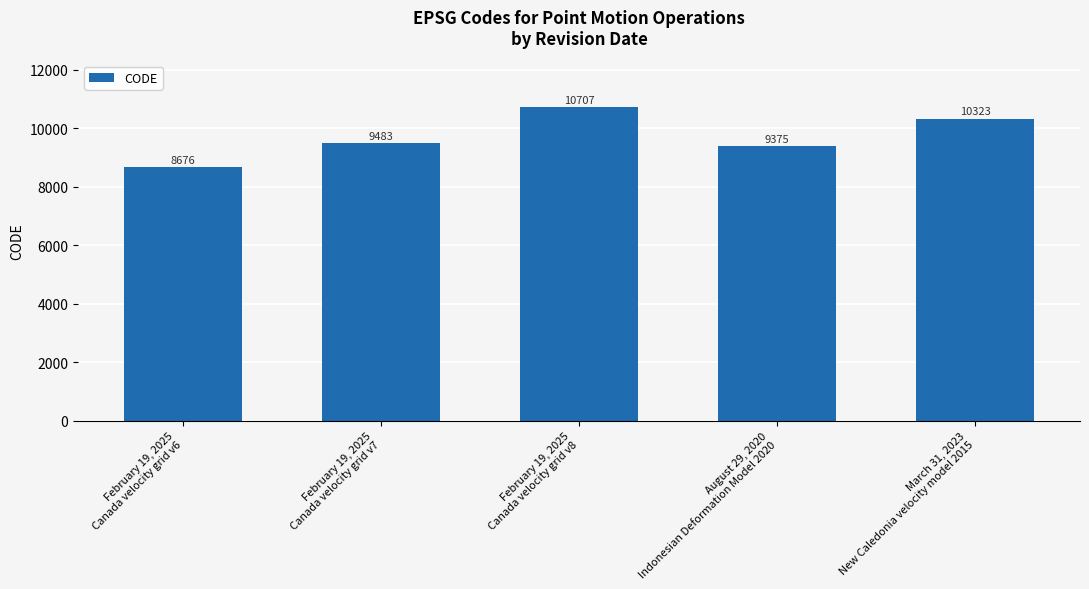

Does the chart contain any negative values?

No